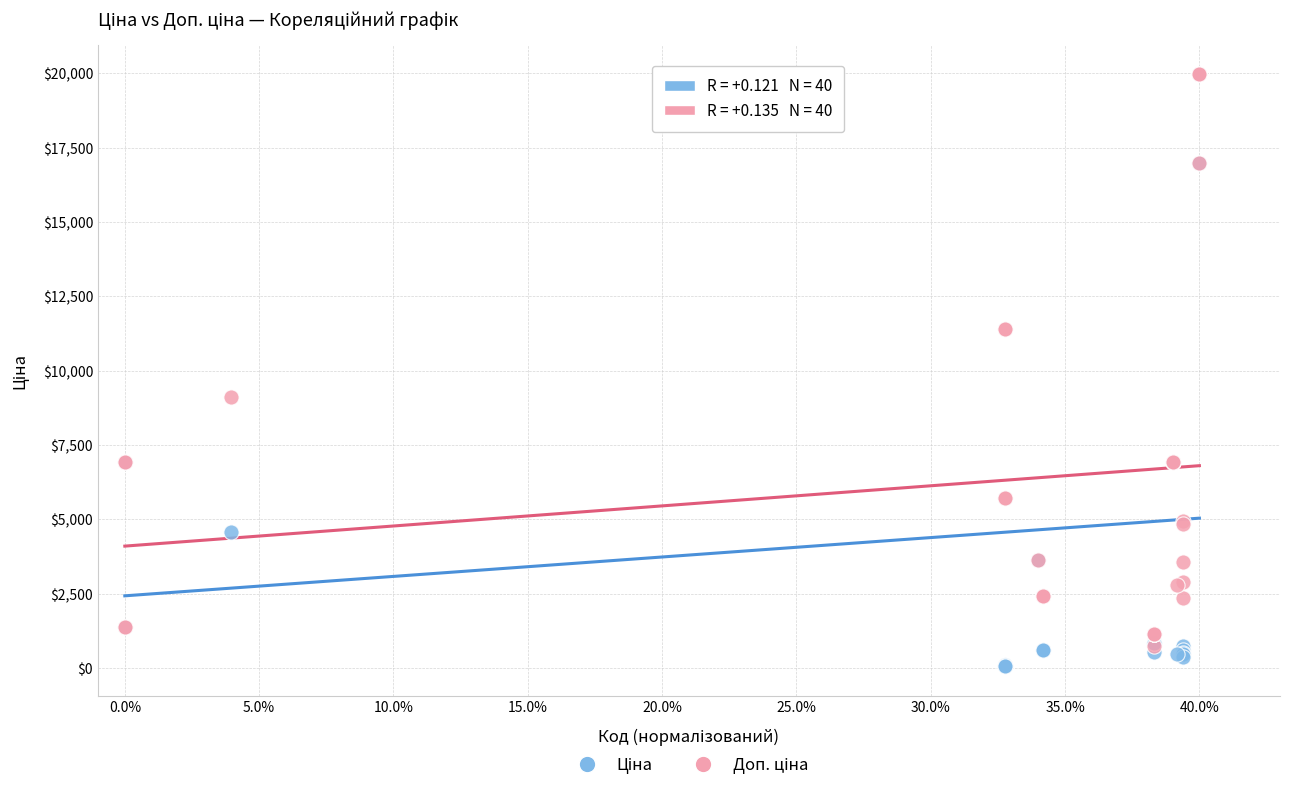

Across all series, what Y value is closest to 10010?

9123.7